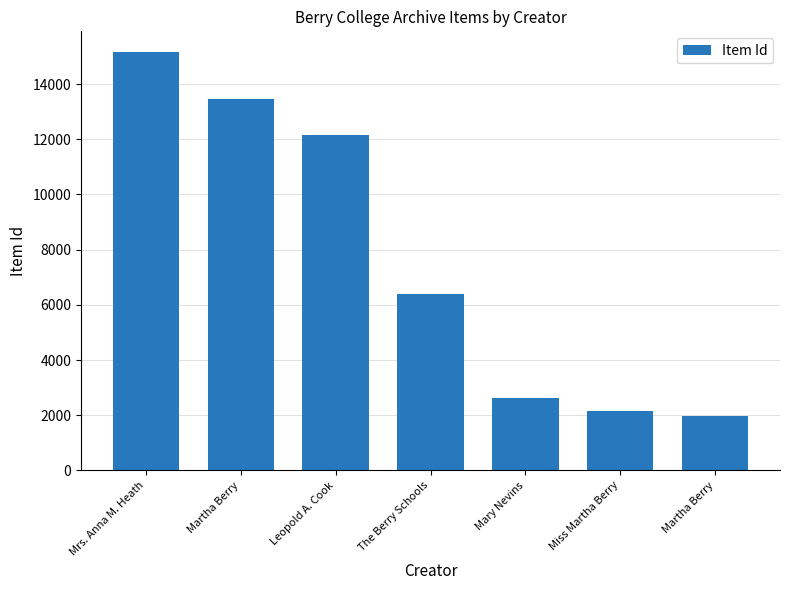

What is the change in value from Martha Berry to Mary Nevins?

-10826